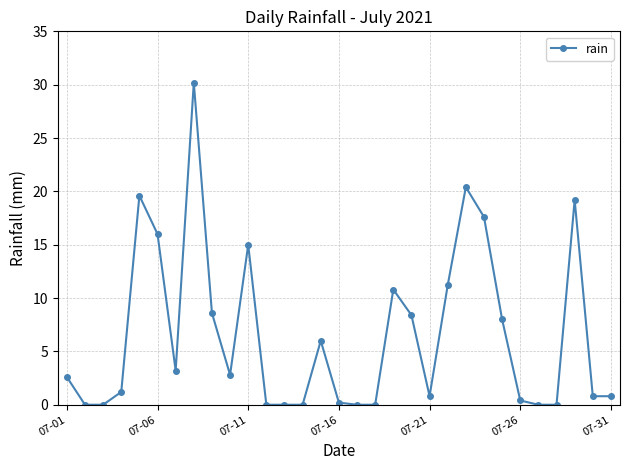

True or false: the data has more than 0 interior local peaks.

True